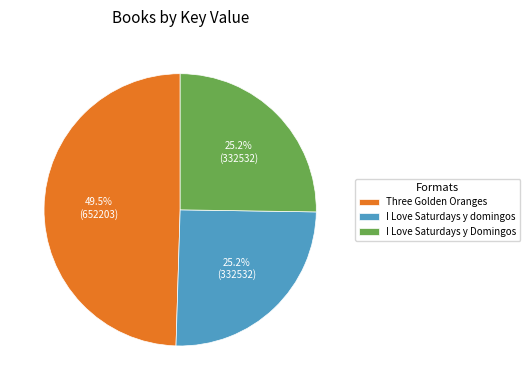

What percentage is the I Love Saturdays y domingos slice, to the nearest percent?

25%